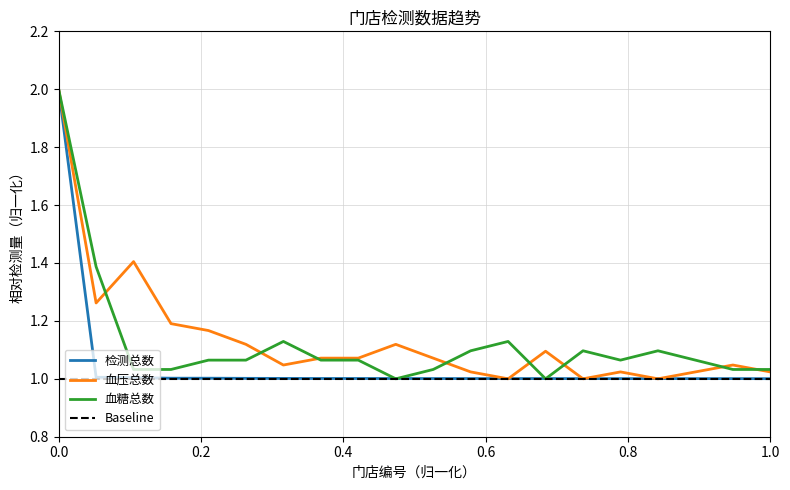

What is the value of the 检测总数 point at the 14th from the left?

1.0